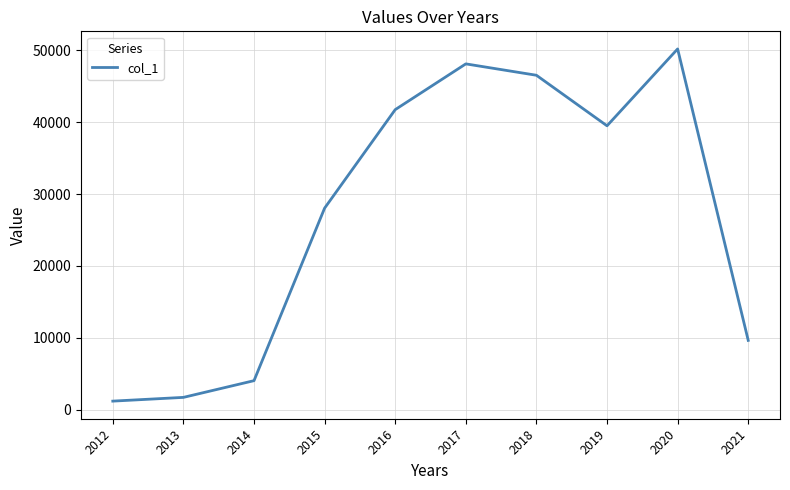

Between 2015 and 2019, which is larger?

2019